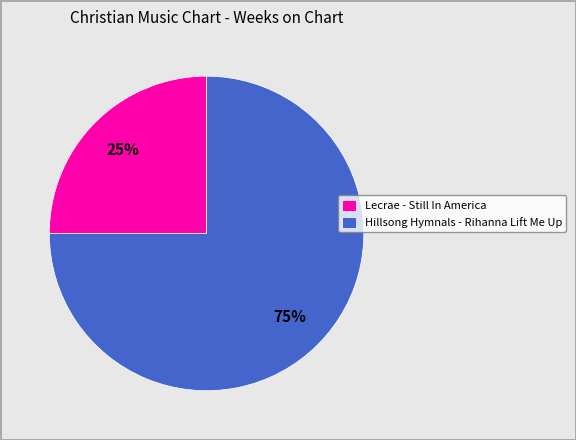

What is the largest slice in the pie chart?

Hillsong Hymnals - Rihanna Lift Me Up